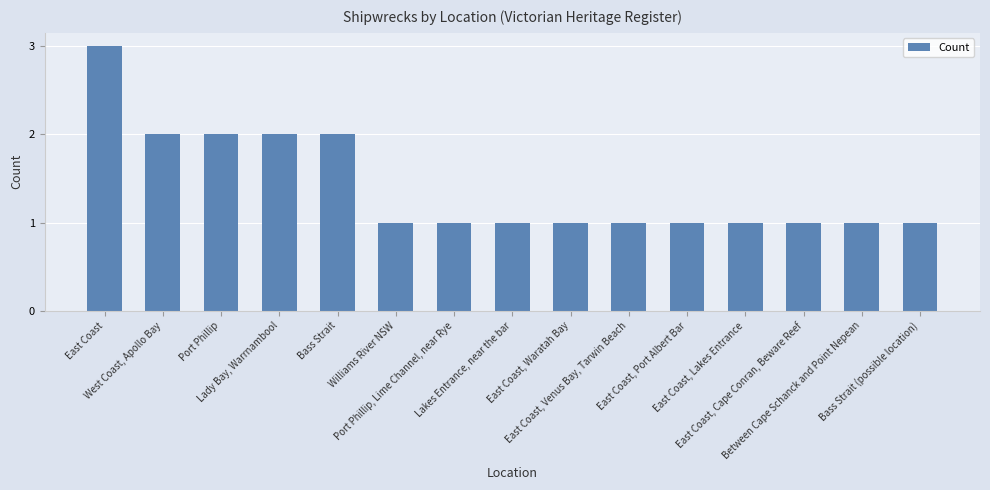

What is the value of the 14th bar from the left?

1